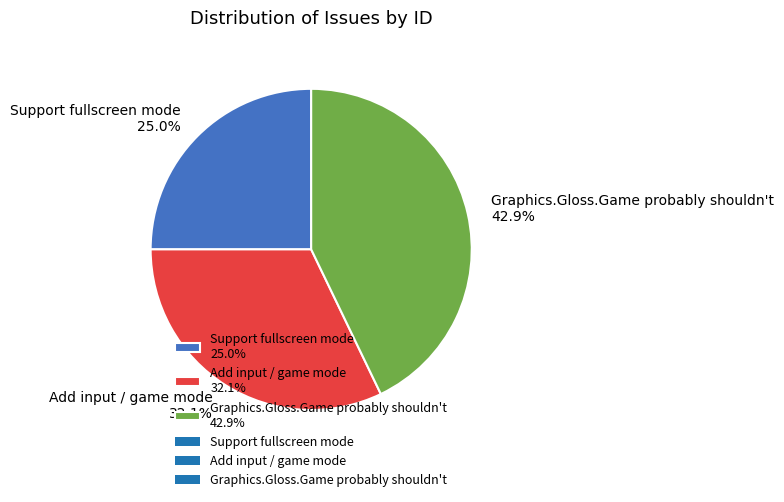

To the nearest percent, what percentage of the pie is Support fullscreen mode?

25%